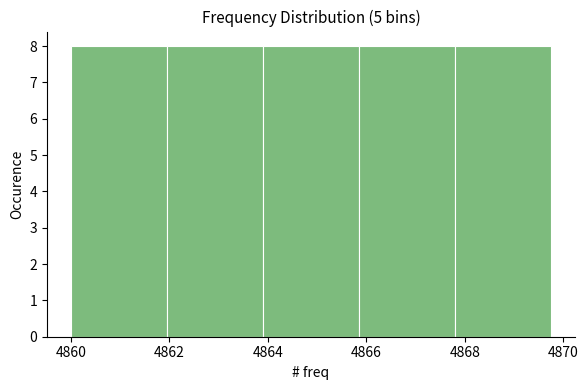

Reading left to right, list every bar in this chart as the range it spans on the x-axis followed by its height. Neither the bar edges nor the heights are printed on the chart, so give them approximately, as read against the axes.

4860.00 to 4861.95: 8
4861.95 to 4863.90: 8
4863.90 to 4865.85: 8
4865.85 to 4867.80: 8
4867.80 to 4869.75: 8